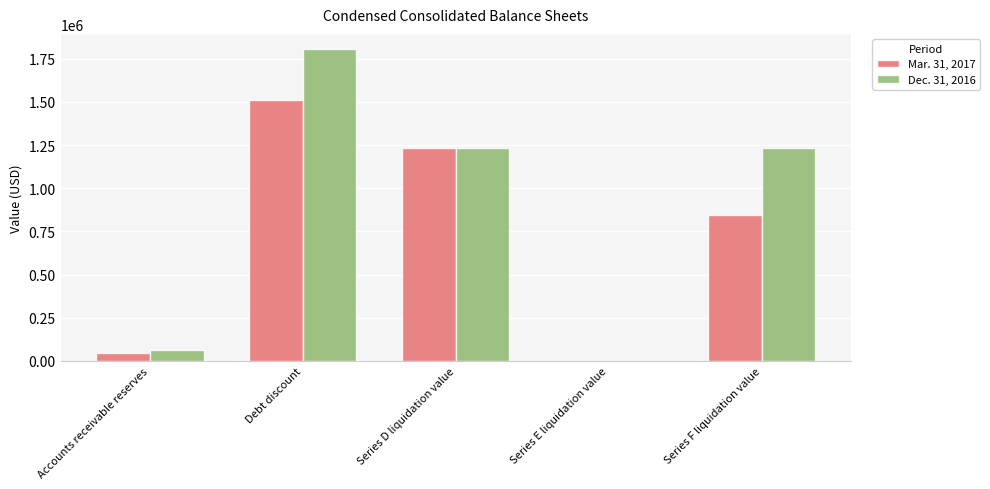

Which series has the largest total across all categories?

Dec. 31, 2016